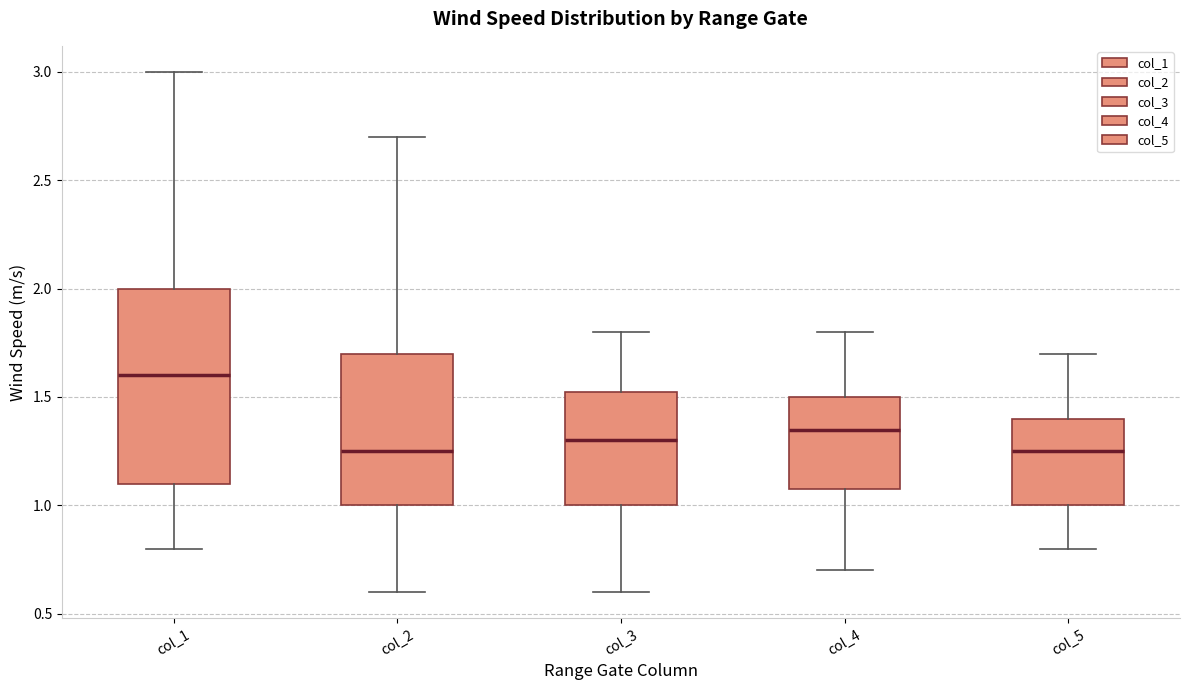

Which box is the tallest, from its lower edge to its upper edge?

col_1